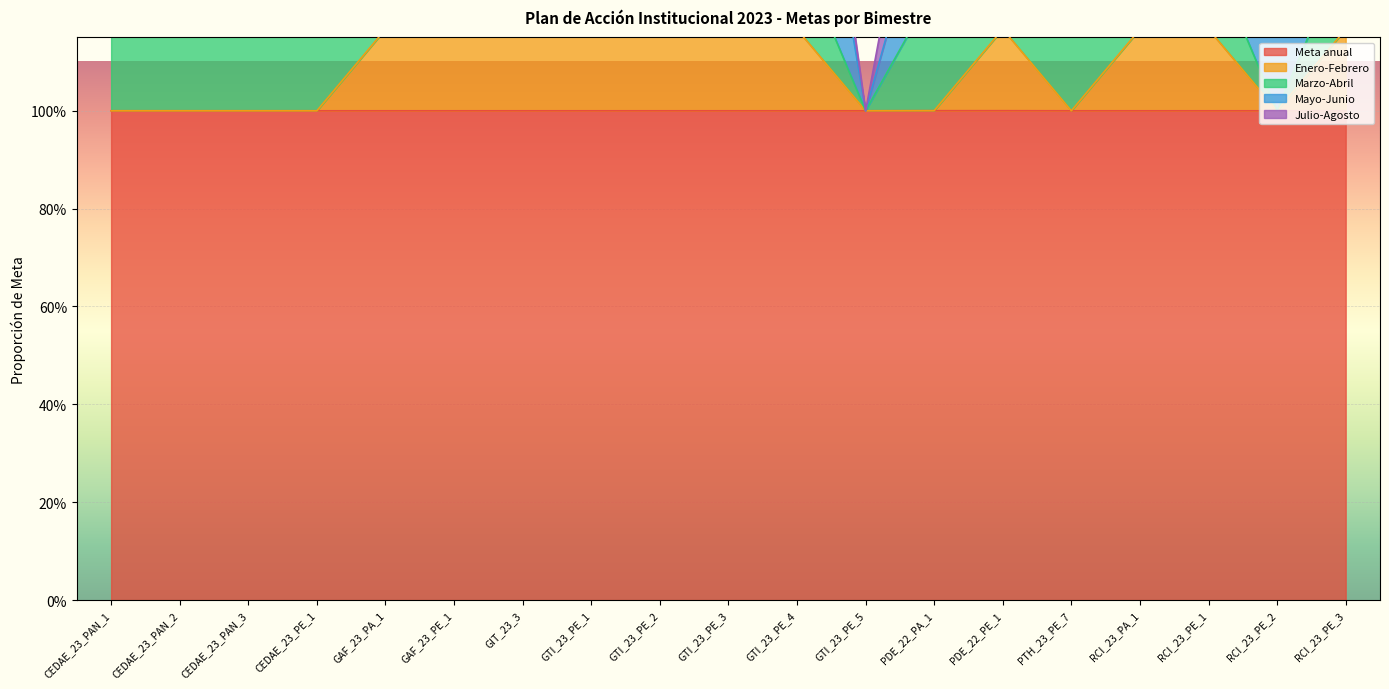

How many Meta anual values are between 1 and 2?

19